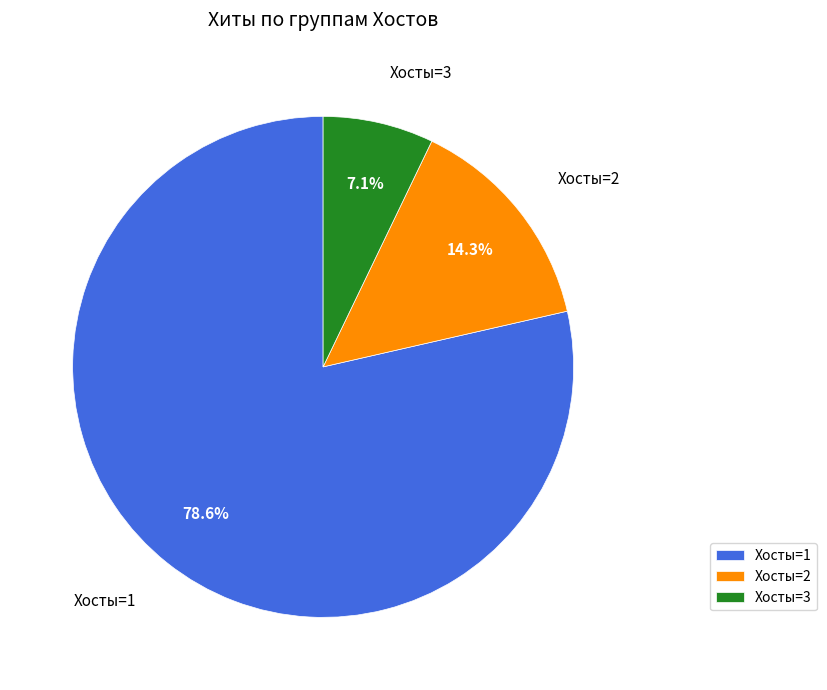

Which category has the biggest portion of the pie?

Хосты=1